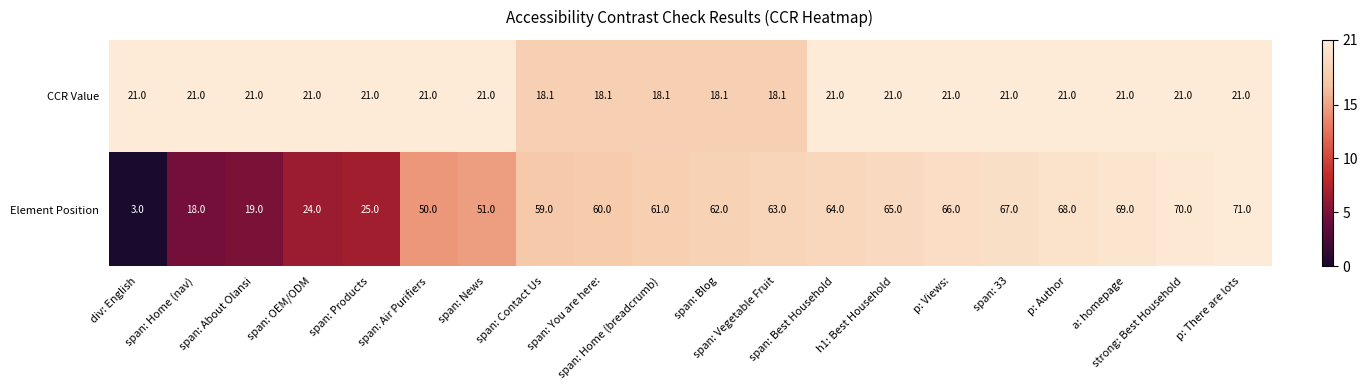

Which label corresponds to the largest value in the chart?

p: There are lots